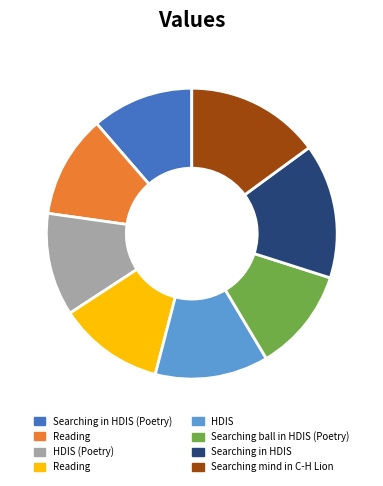

Is there a majority slice in this chart?

No